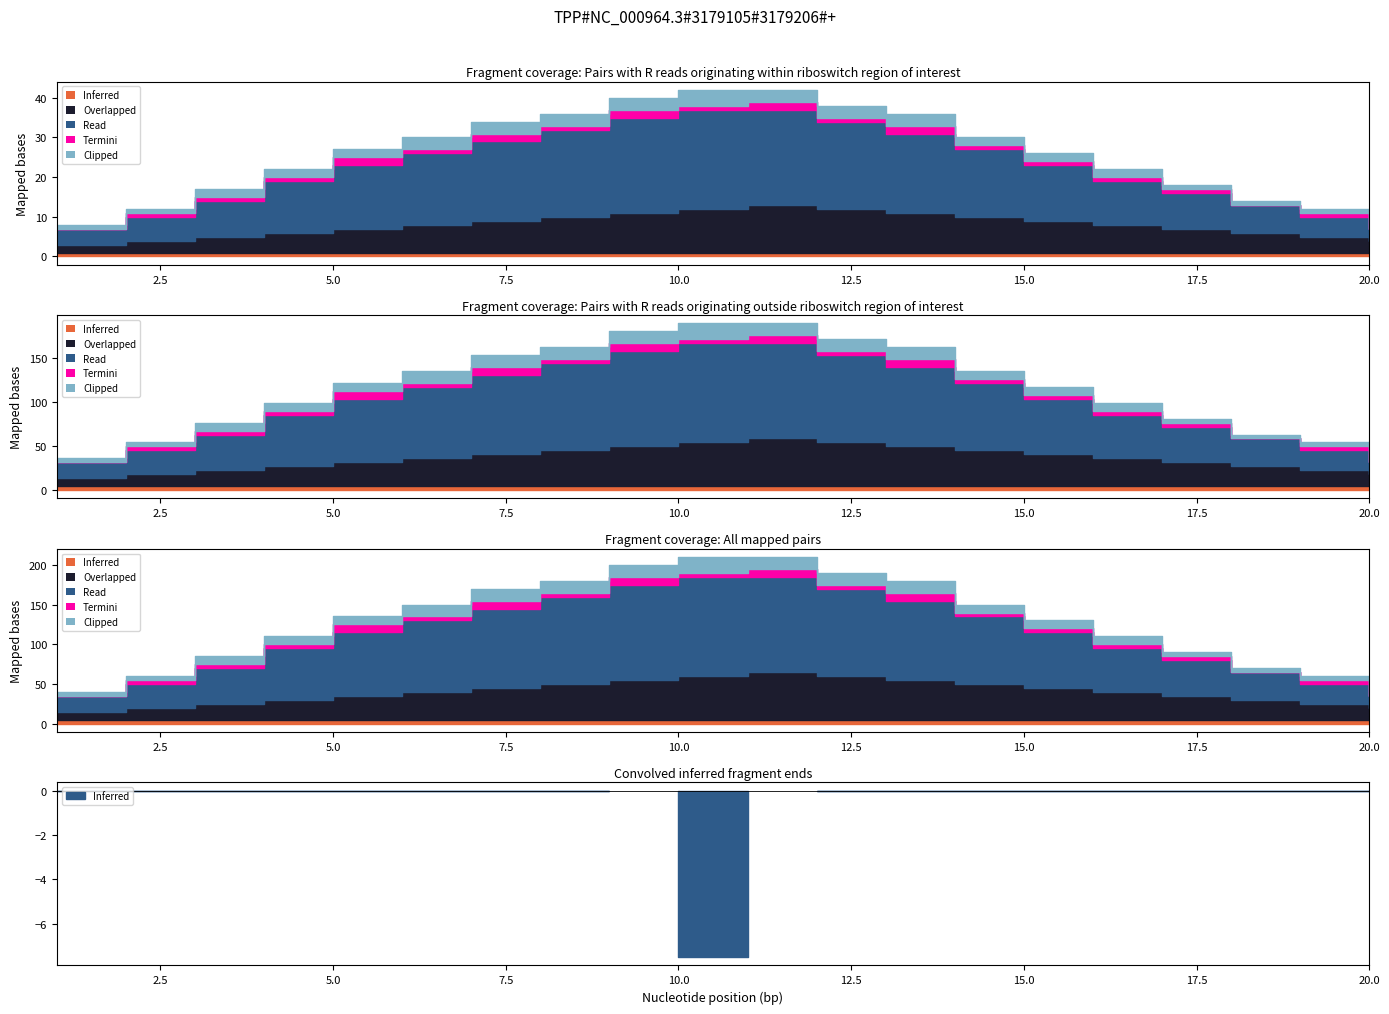

Count the number of categories in the chart.

20